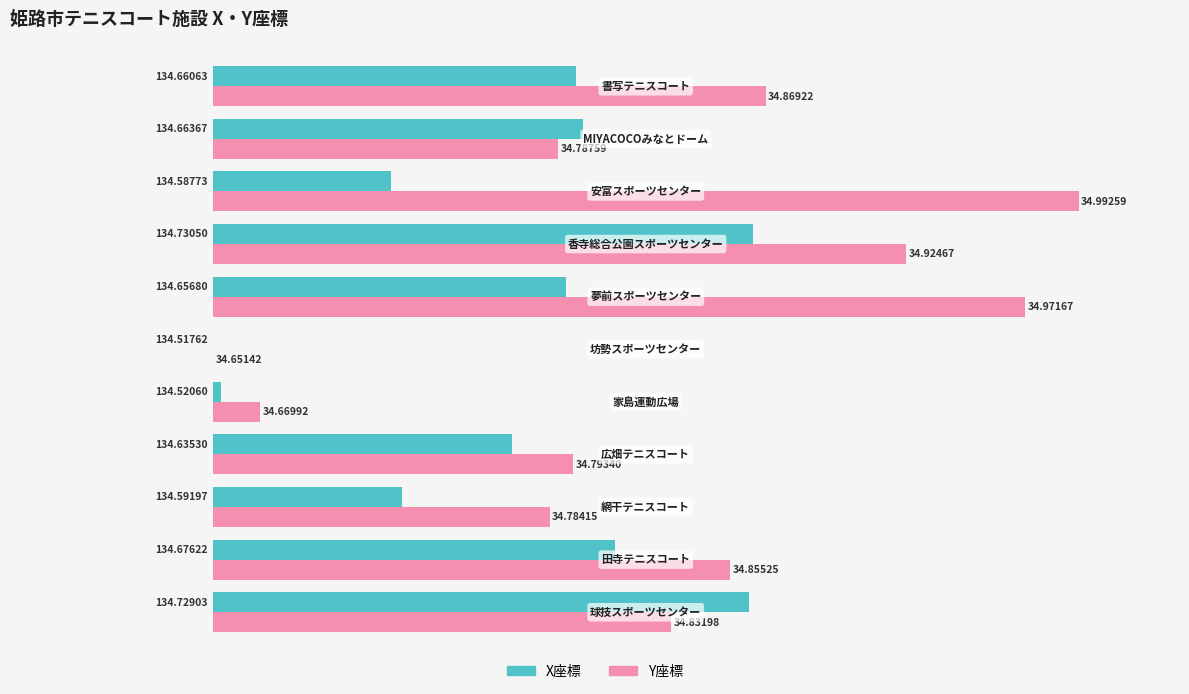

What are all the series names shown in the legend?

X座標, Y座標